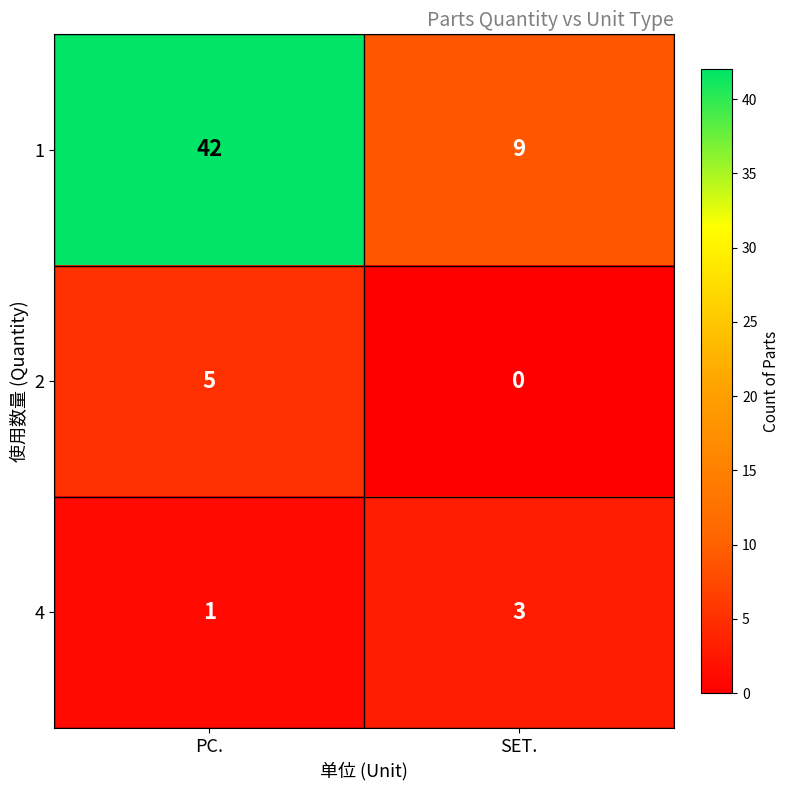

At which category is the sum across all series the highest?

PC.